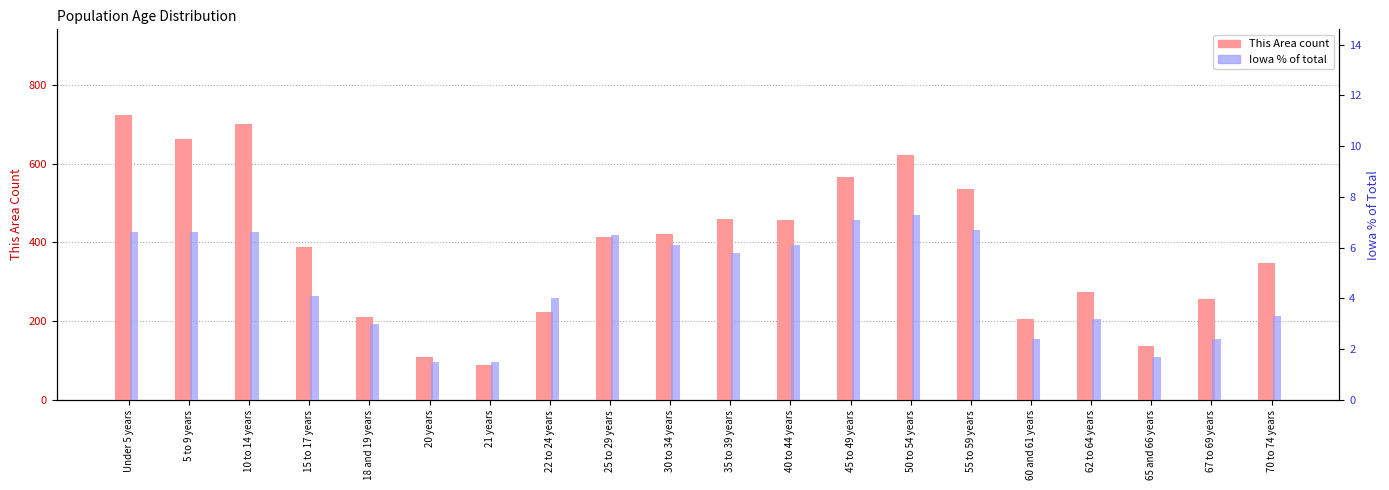

Which series changed the most between 40 to 44 years and 50 to 54 years?

This Area count